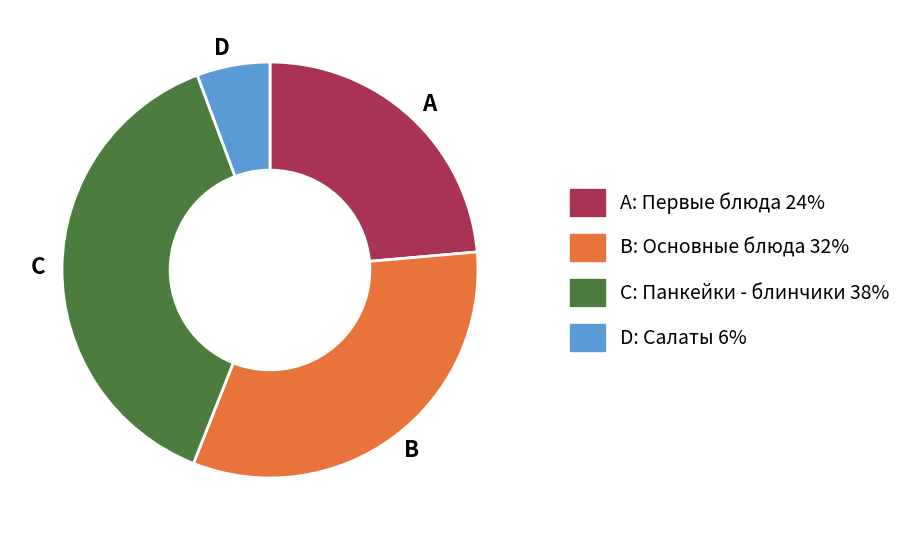

Which slice is the largest?

C